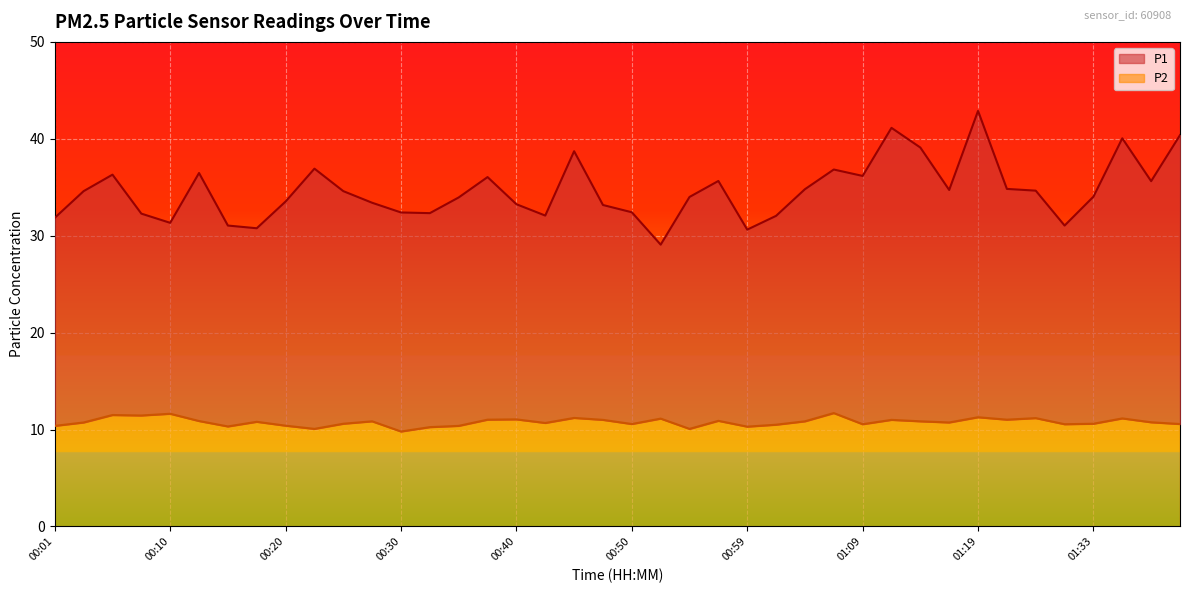

What is the minimum value for P1?

29.1